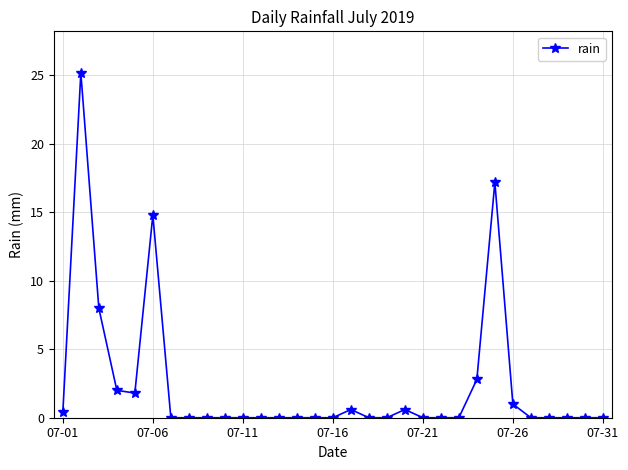

True or false: the data has more than 1 interior local peaks.

True